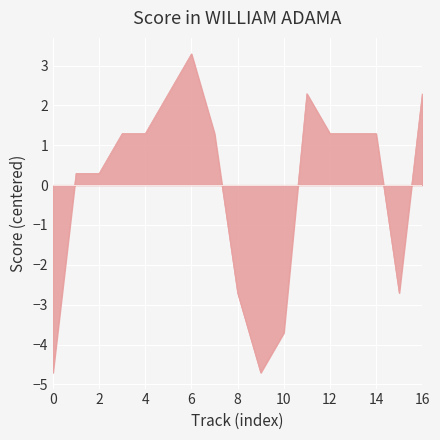

True or false: there are more than 0 points higher than both neighbors.

True